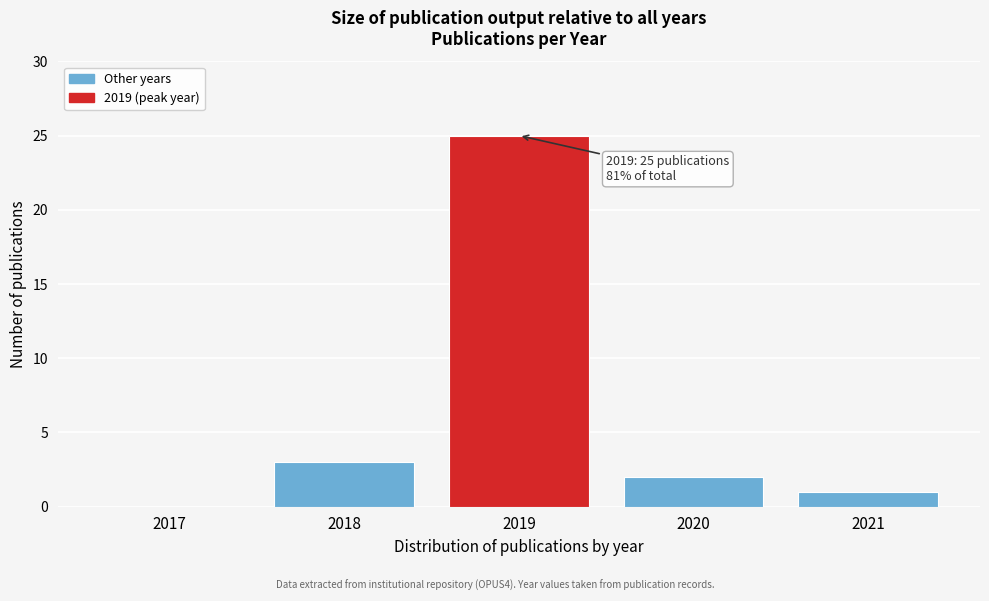

Reading left to right, transcribe all the data shown in this chart.

2017=0	2018=3	2019=25	2020=2	2021=1